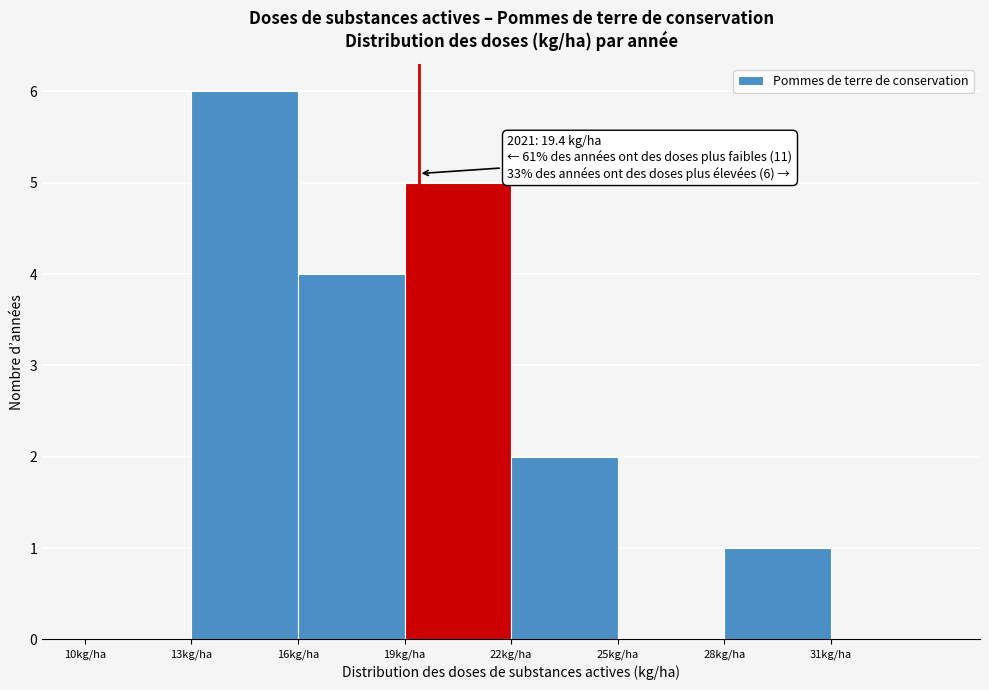

Over which range of the x-axis is the bar tallest?

13 to 16